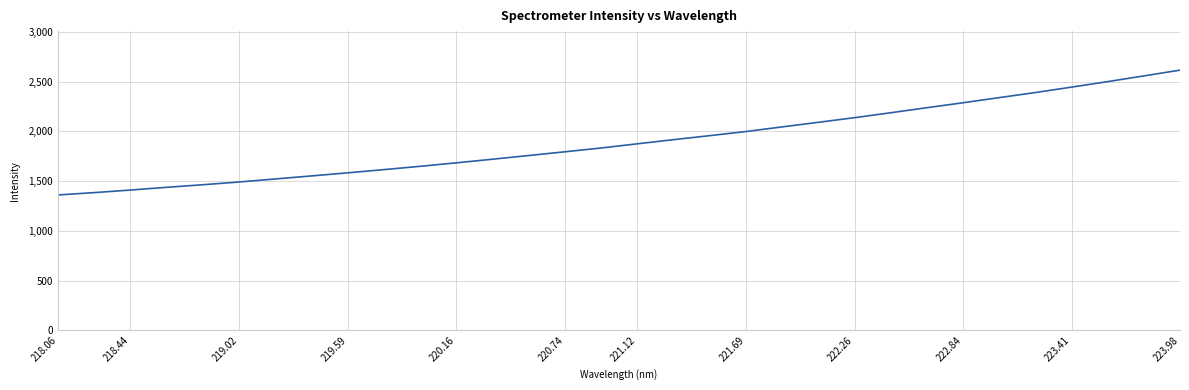

What is the difference between the maximum and minimum values?

1255.1